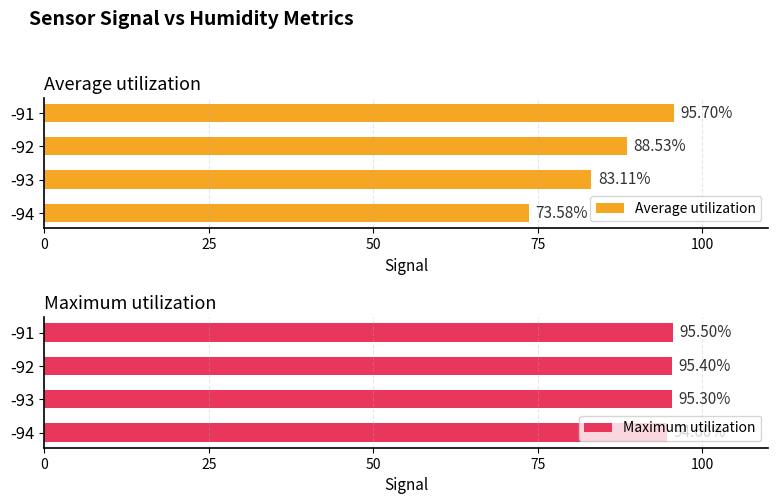

How many distinct data groups are displayed?

2